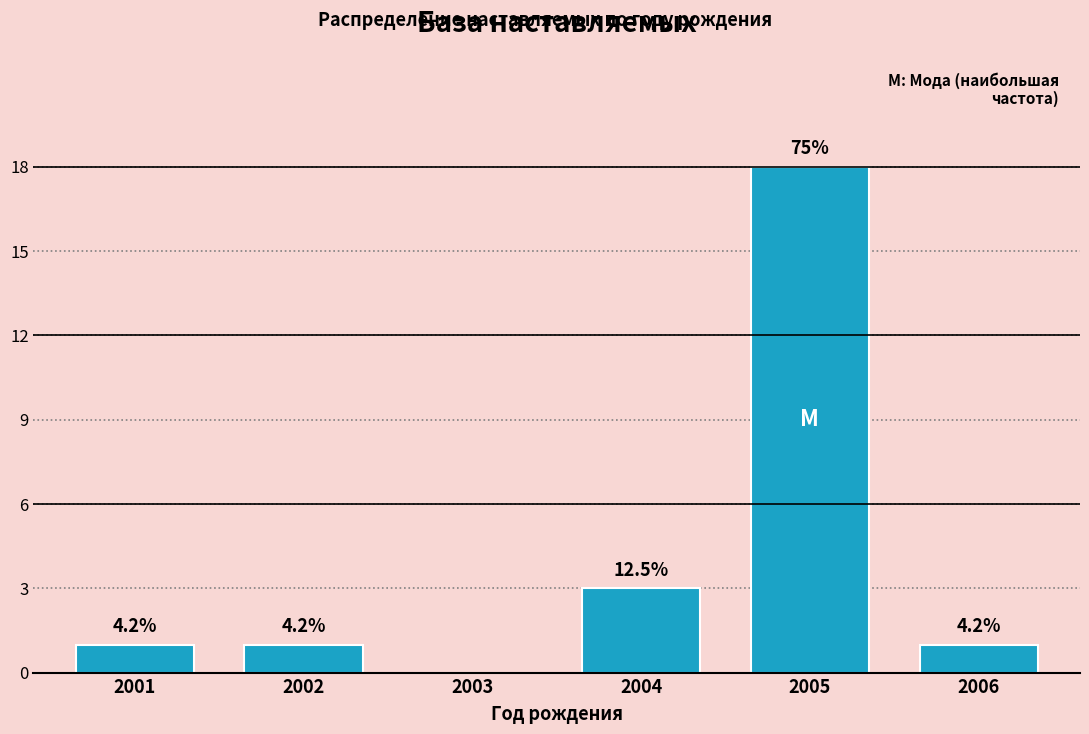

Are the bars horizontal?

No